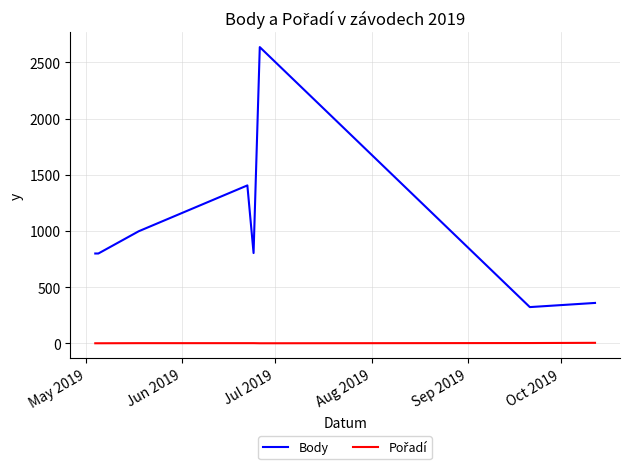

What is the difference between the maximum and minimum values in the Body series?

2314